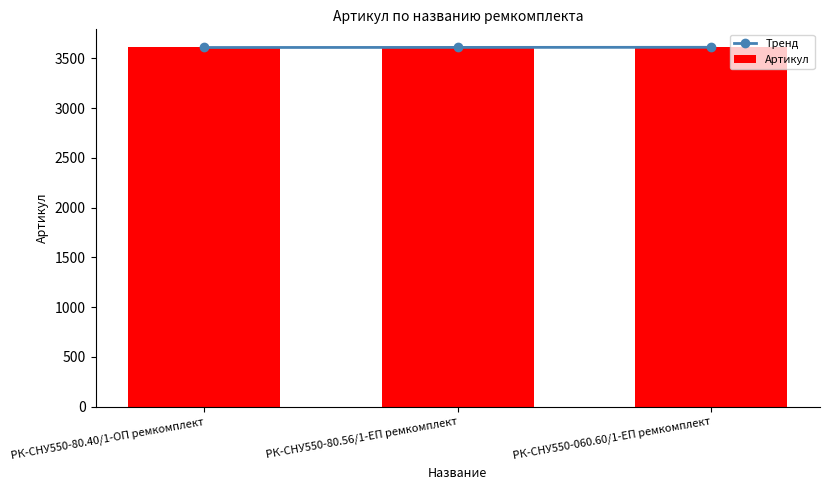

What are all the series names shown in the legend?

Тренд, Артикул